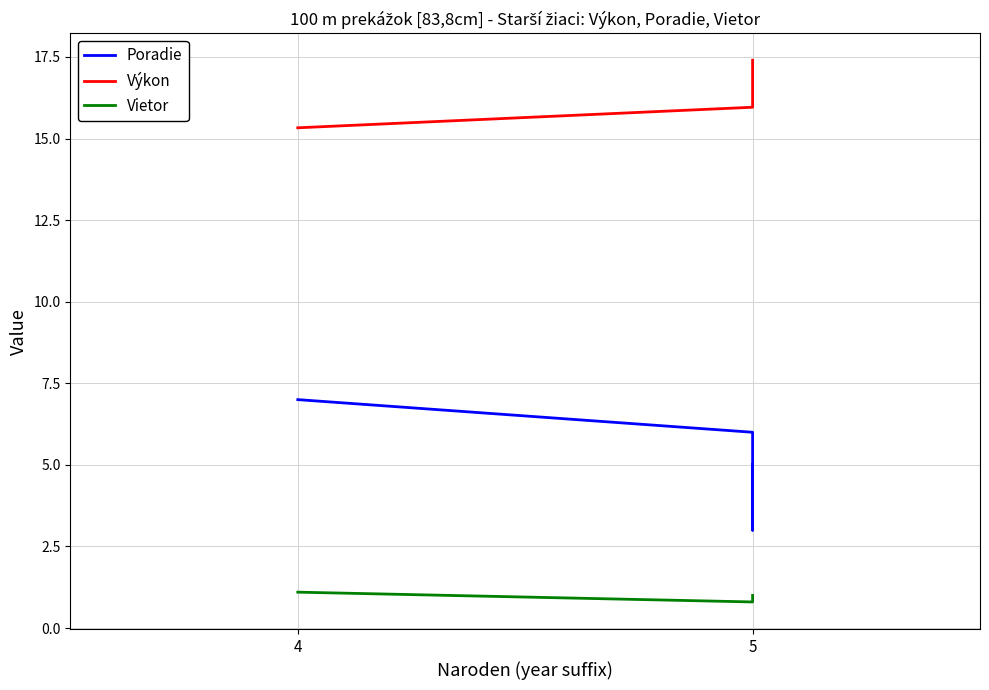

How many data points in Poradie are less than 6?

2